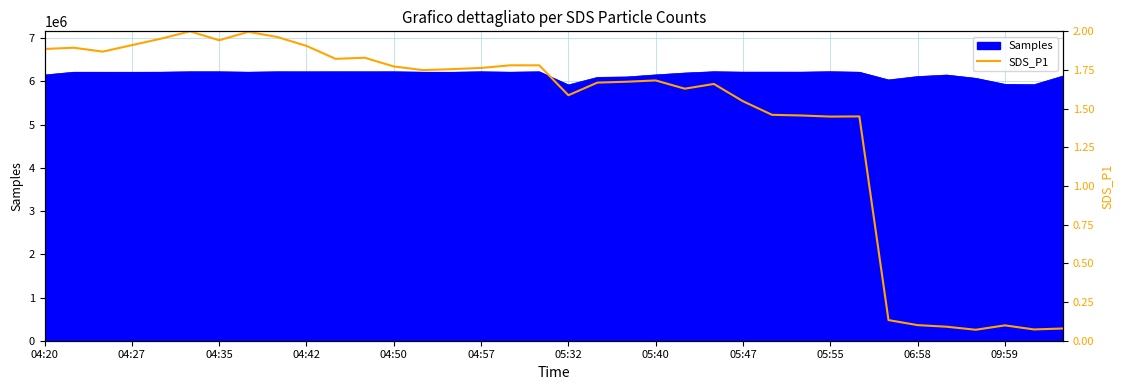

What is the maximum value for Samples?

6226798